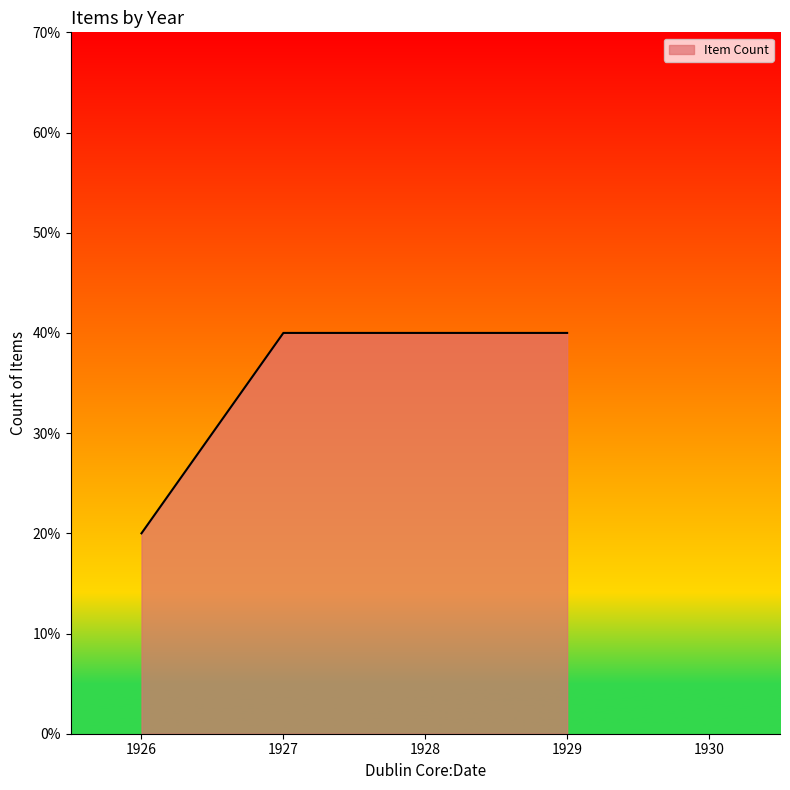

Is this an area chart (filled region under the line)?

Yes